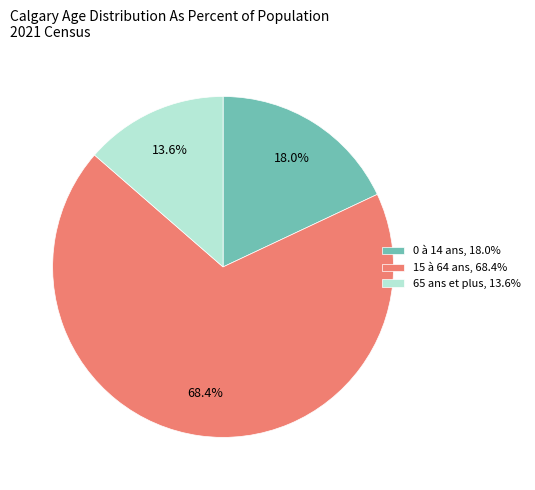

To the nearest percent, what percentage of the pie is 15 à 64 ans?

68%